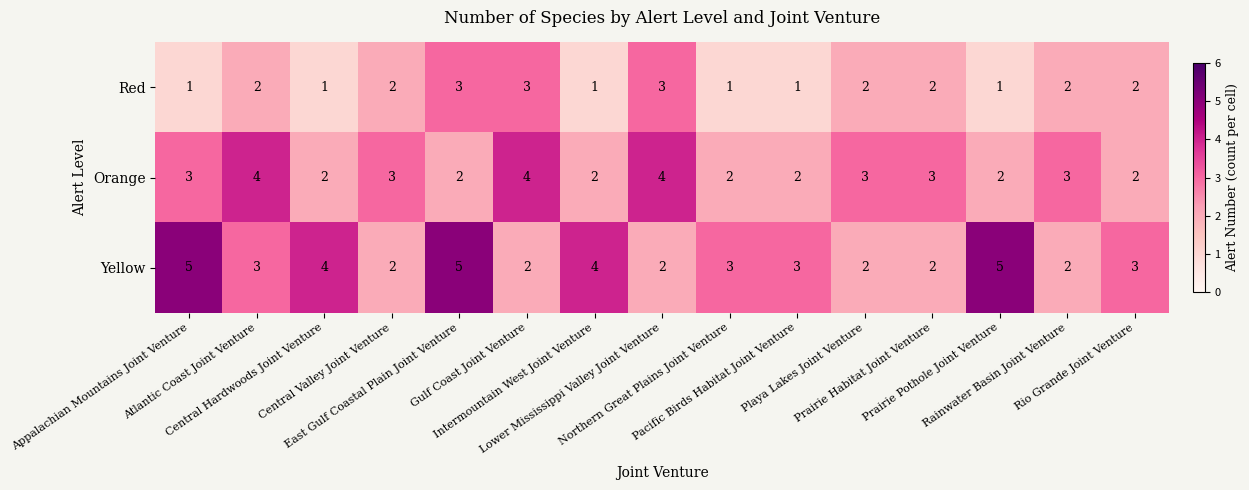

List the series in order of their overall mean, lowest first.

Red, Orange, Yellow